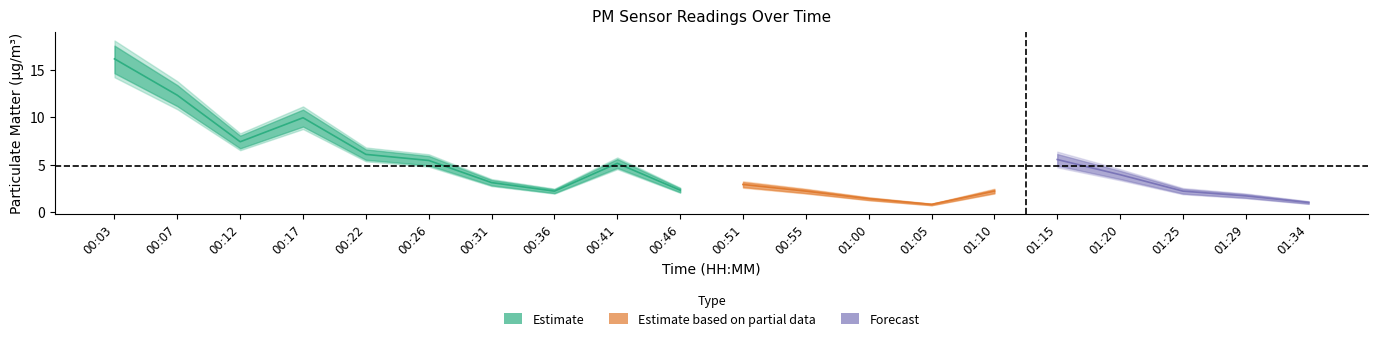

At how many categories does at least one series exceed 12?

2